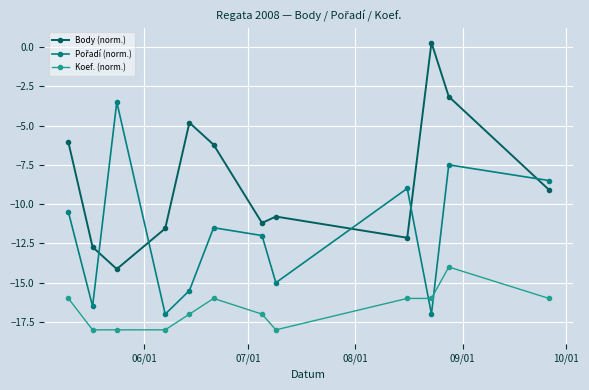

True or false: Koef. (norm.) and Body (norm.) intersect in this chart.

False